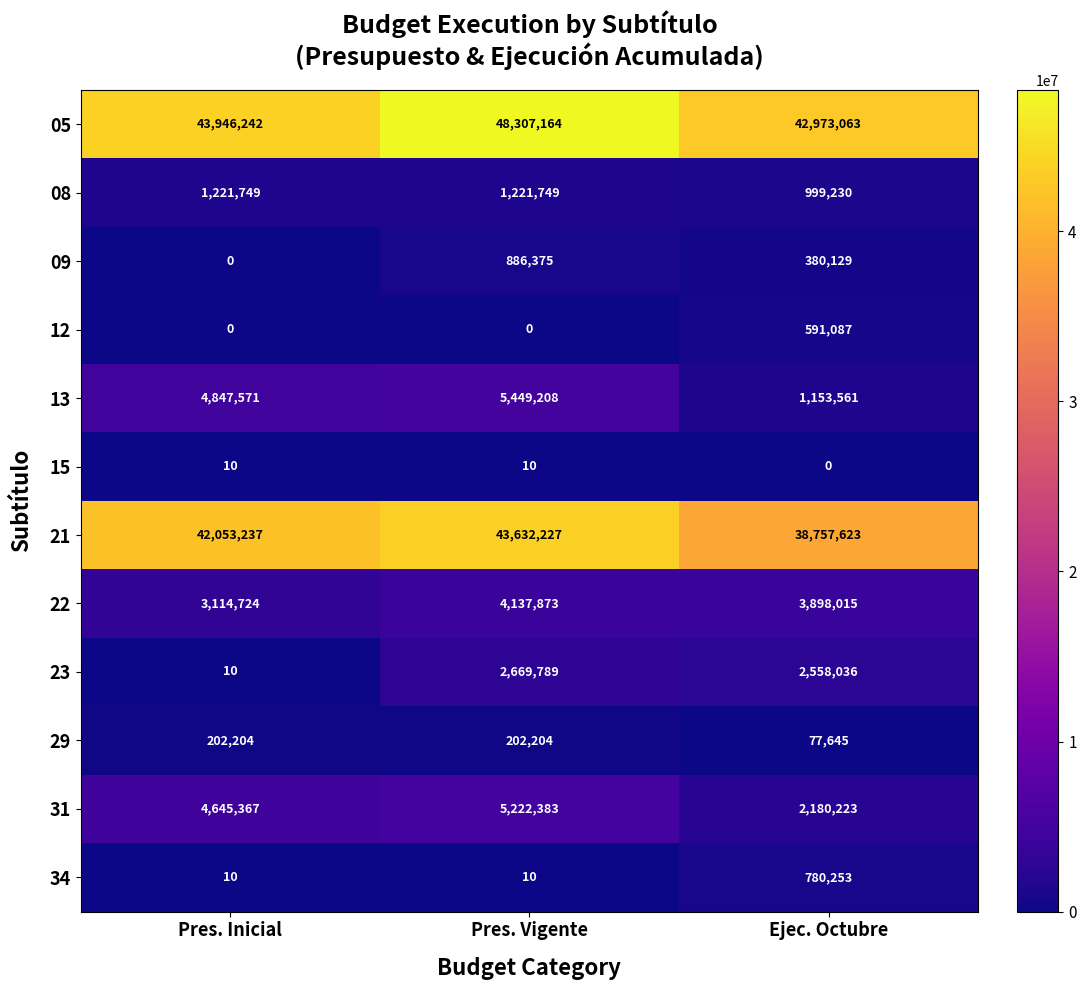

What is the total value across all series at Pres. Vigente?

111728992